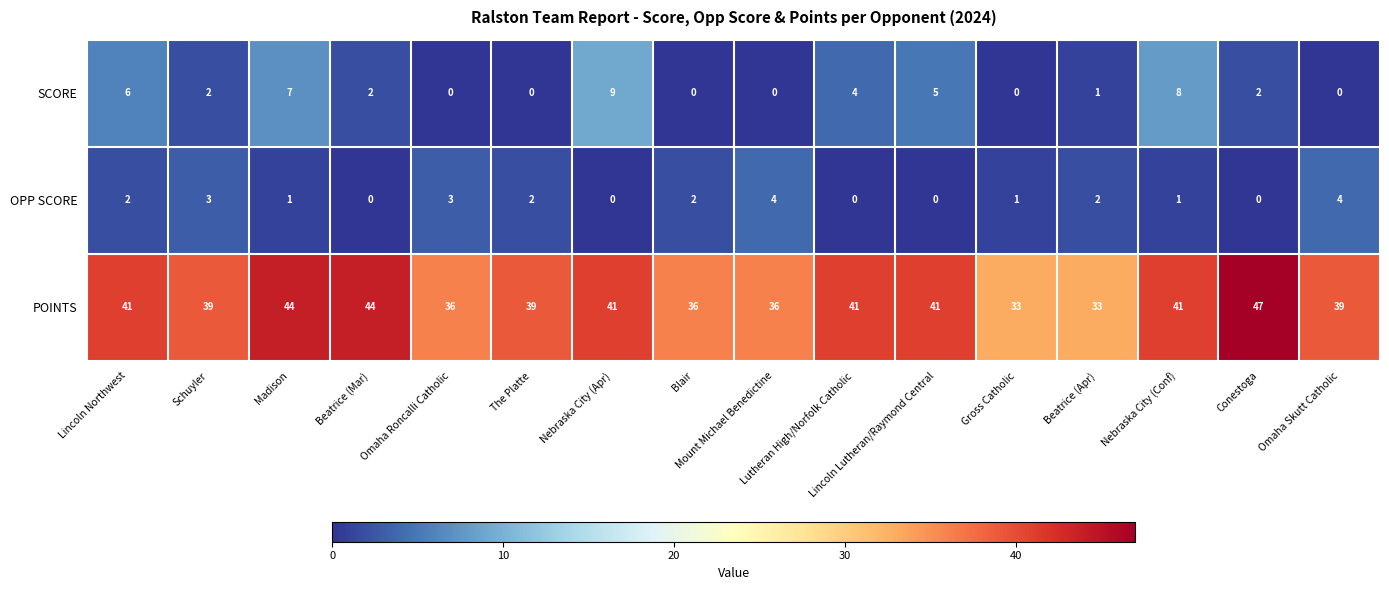

How many categories are shown in the chart?

16